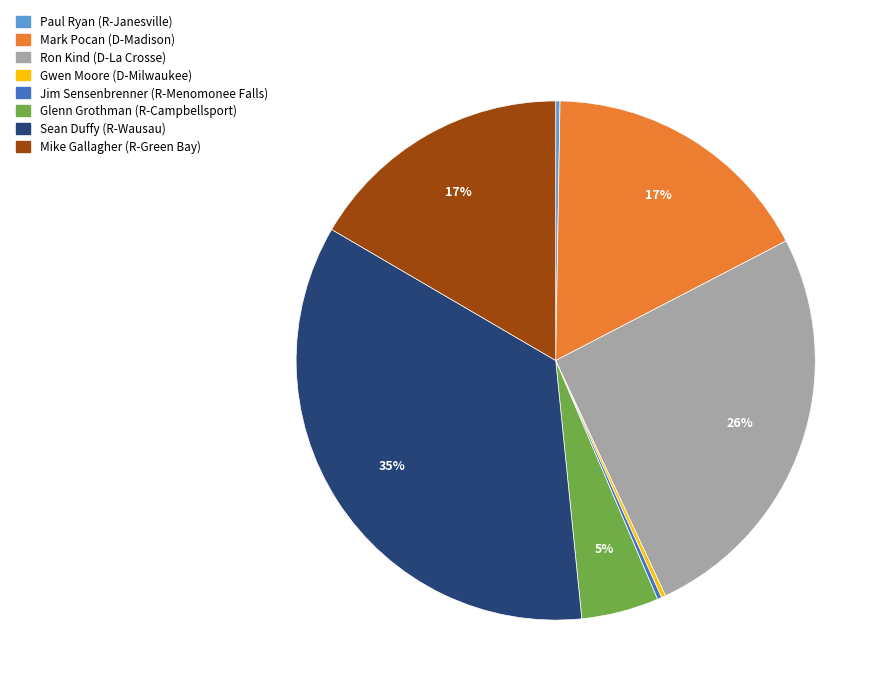

To the nearest percent, what is the average slice percentage?

12%